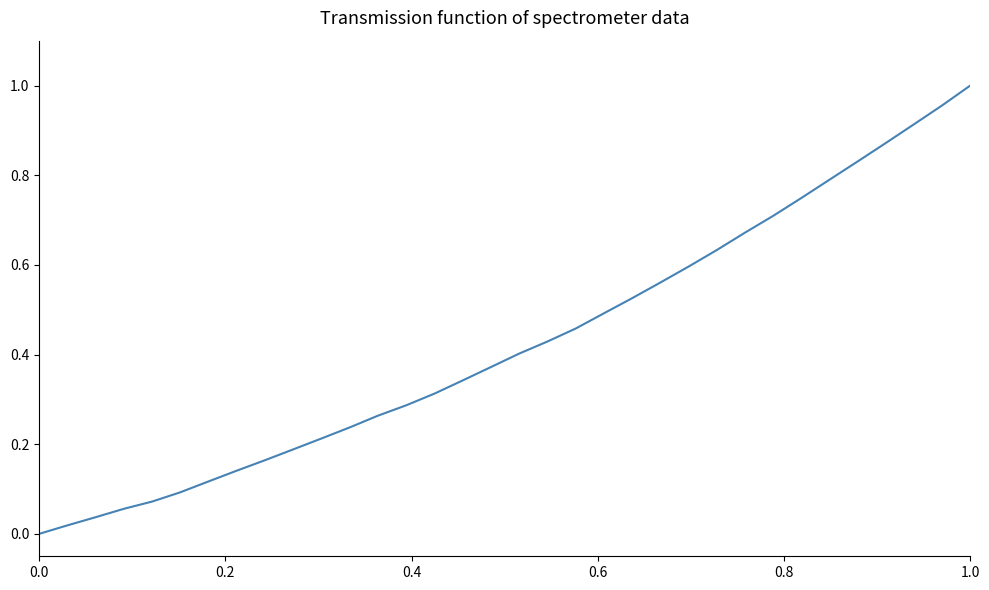

How many lines are shown in the chart?

1